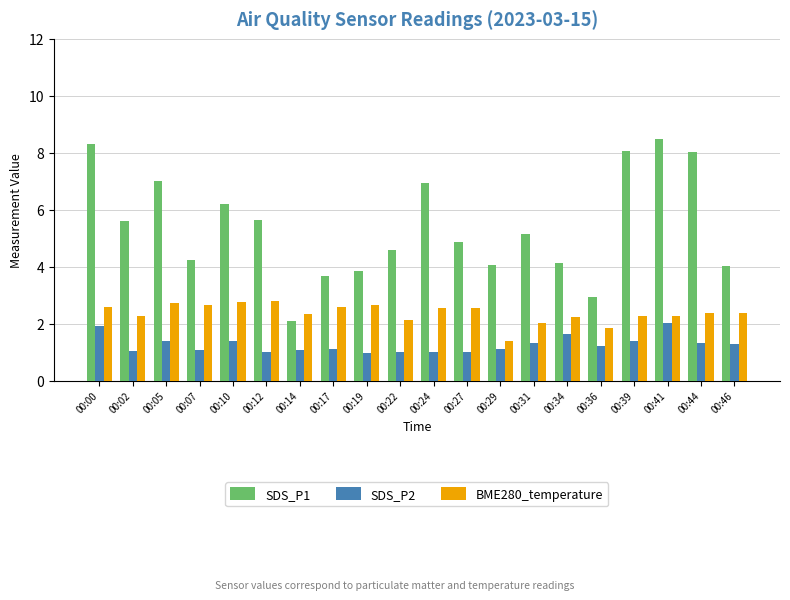

How many bars are there in total?

60